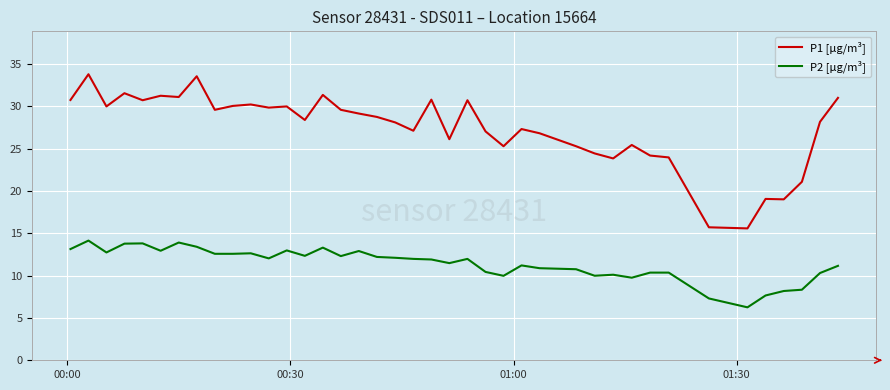

What is the minimum value for P1 [µg/m³]?

15.6